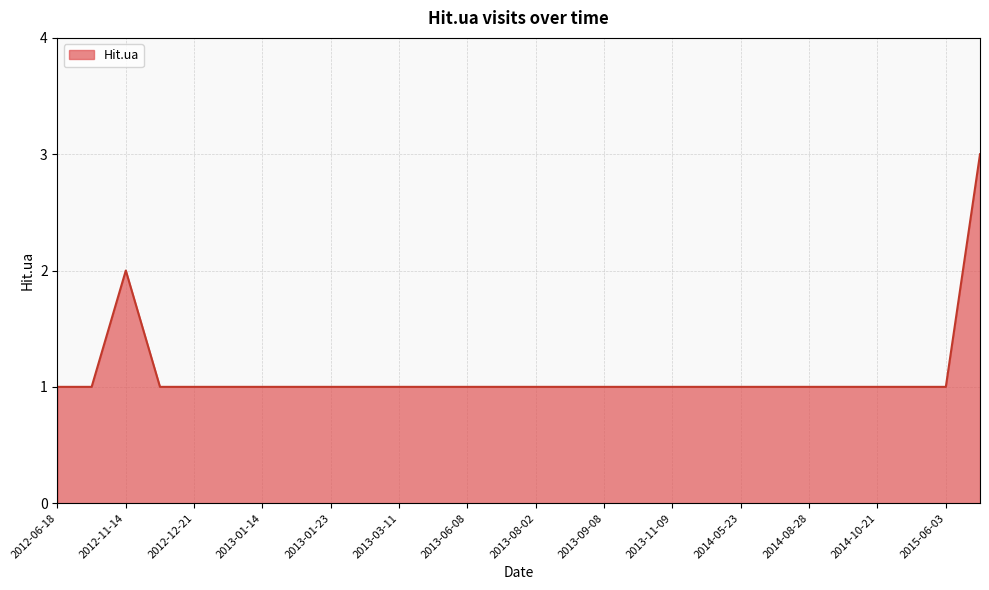

What is the greatest value displayed?

3